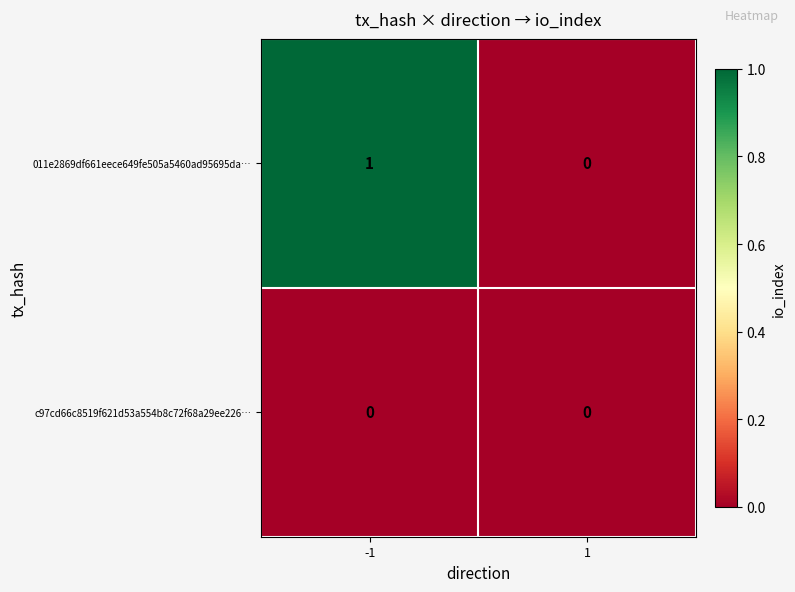

Rank the series by their maximum value, from highest to lowest.

011e2869df661eece649fe505a5460ad95695da…, c97cd66c8519f621d53a554b8c72f68a29ee226…